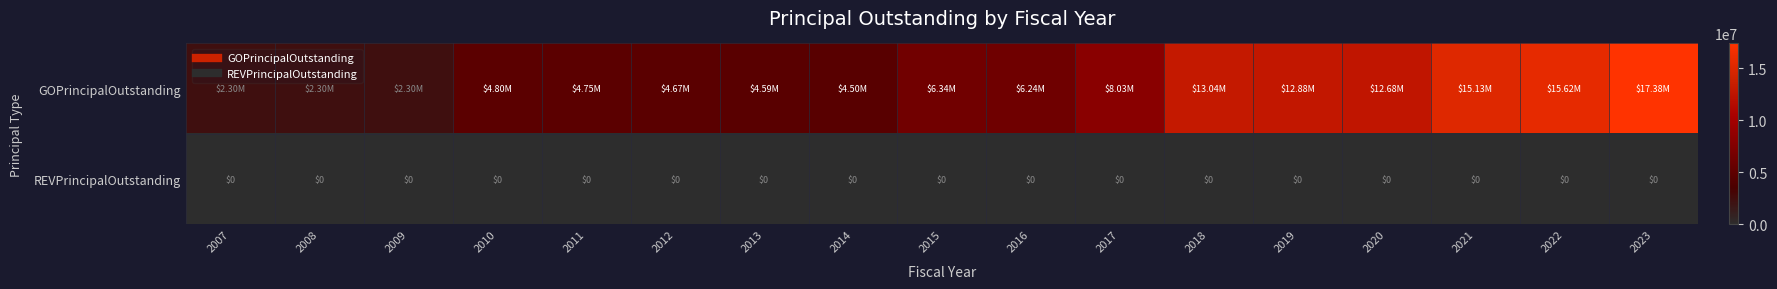

Which series has the widest spread of values?

GOPrincipalOutstanding